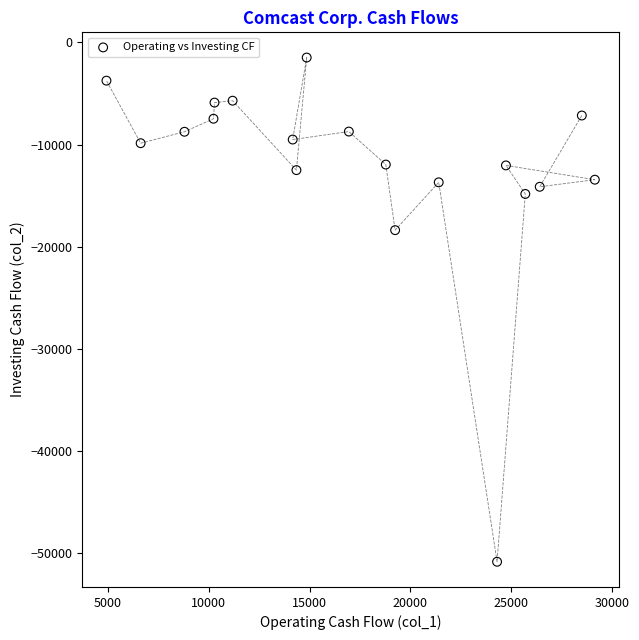

What Y value in the scatter plot is closest to -26170?

-18385